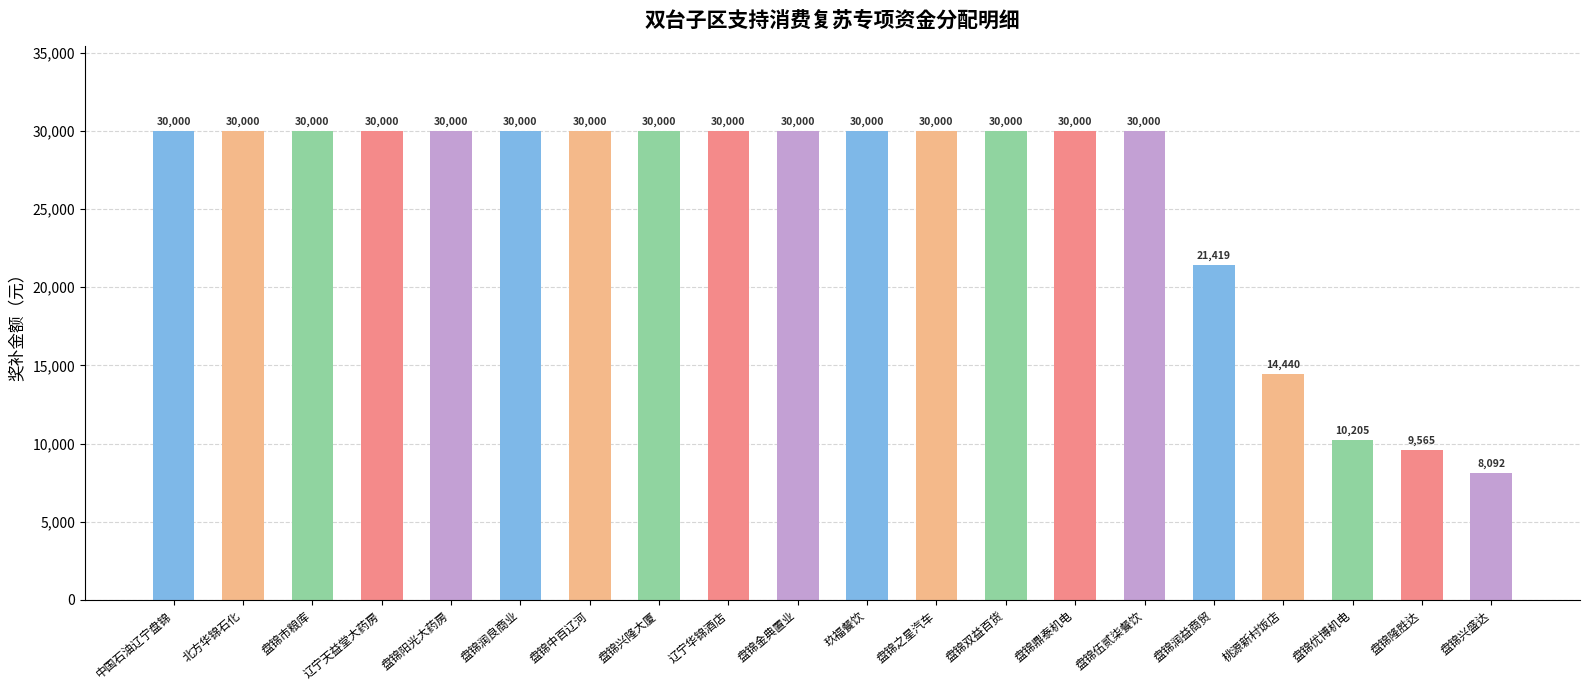

Which category has the lowest value across all series?

盘锦兴盛达